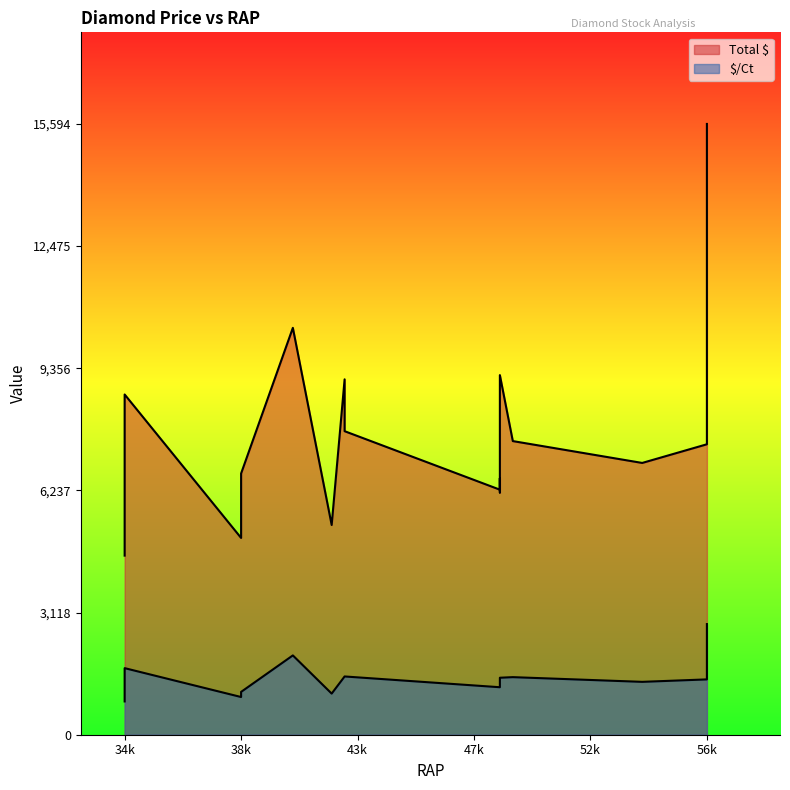

What is the maximum value shown in the chart?

15594.0